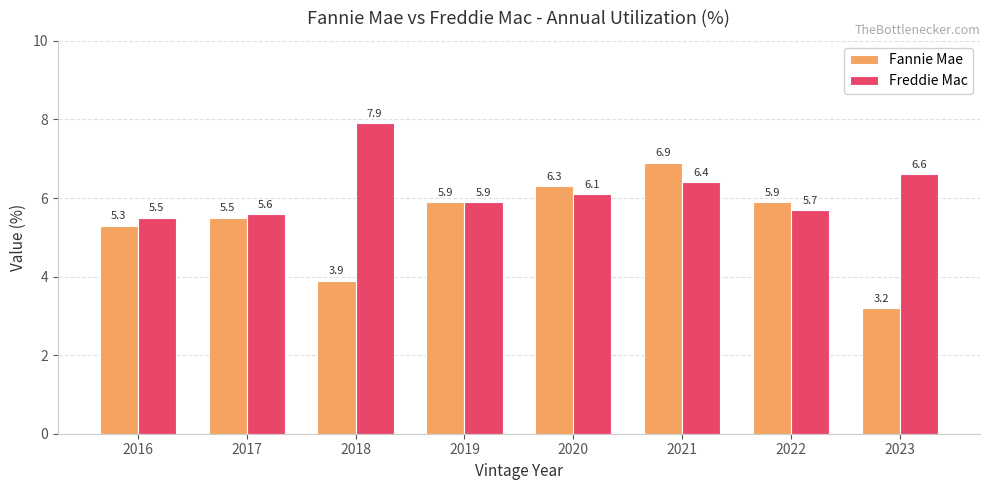

What is the maximum value for Freddie Mac?

7.9